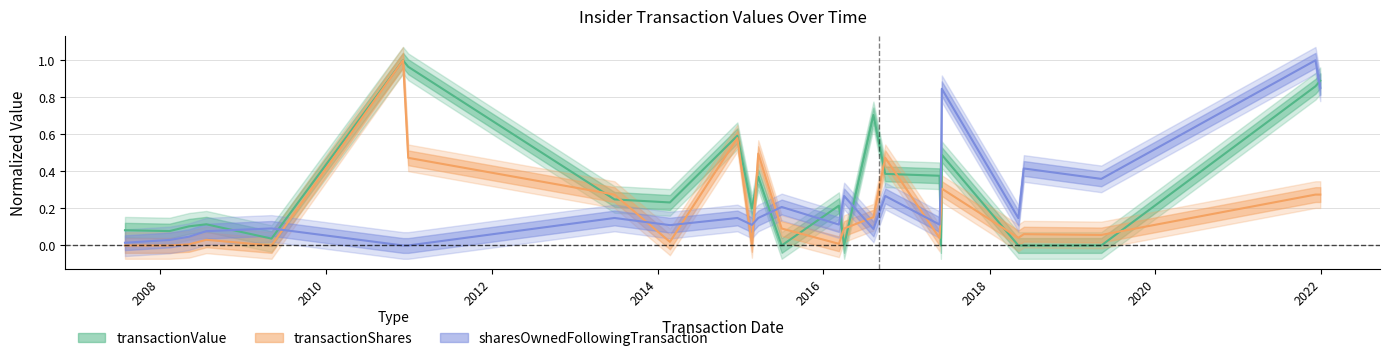

Which series has the widest spread of values?

transactionValue